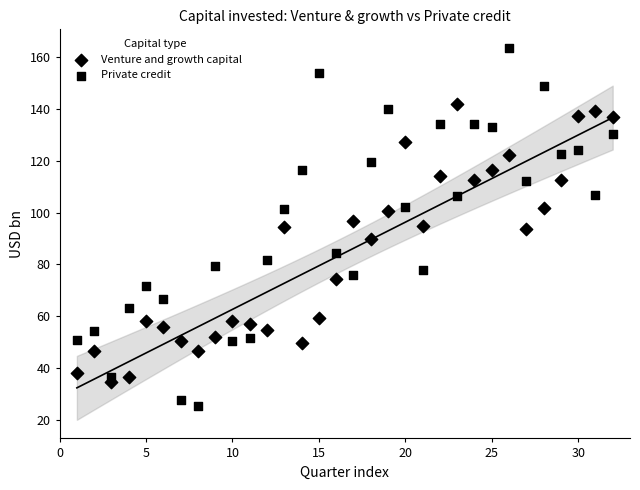

How many points are shown in the scatter plot?

64